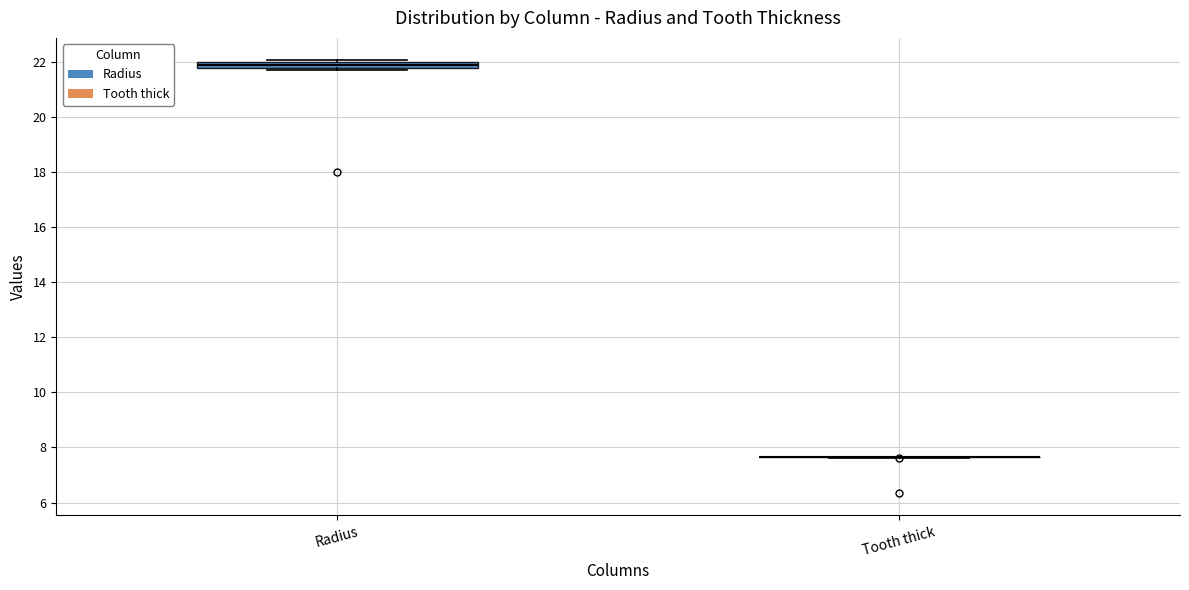

Where is the lower edge of the box for Radius on the y-axis? The values are not printed on the chart, so give them approximately, as read against the axis.

21.8